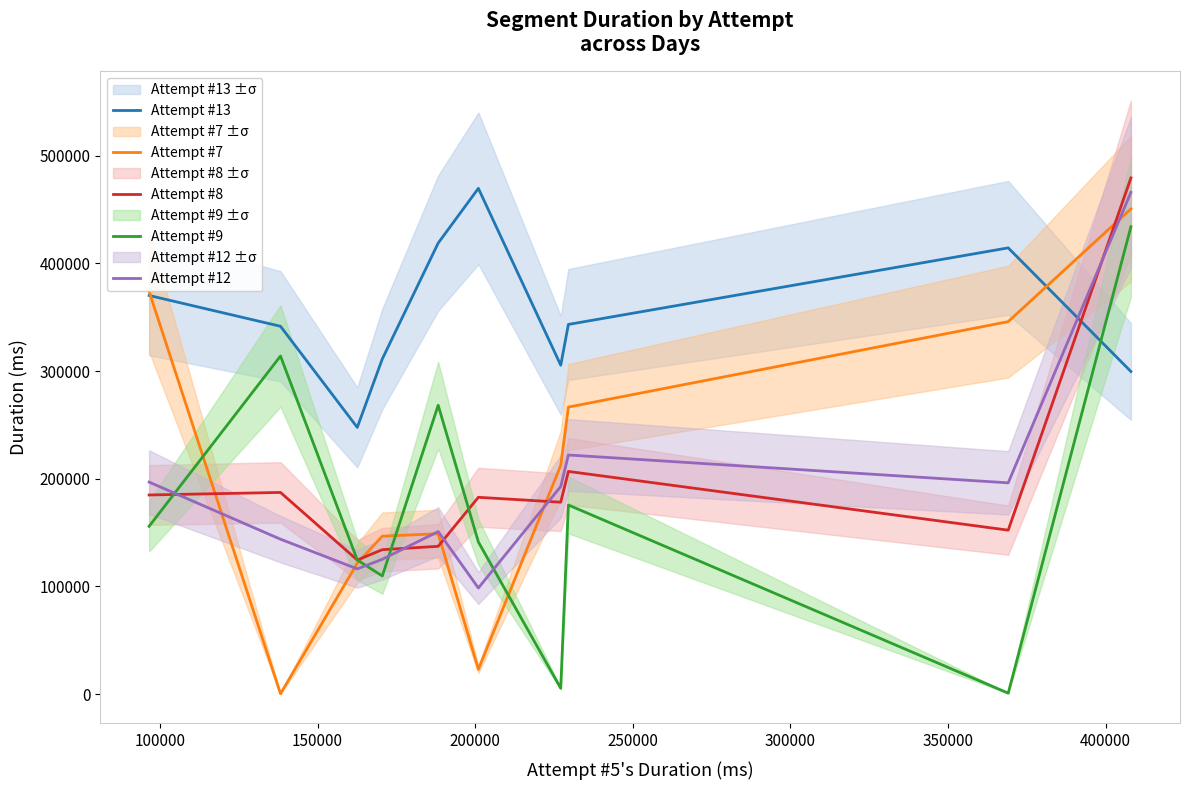

True or false: Attempt #8 and Attempt #12 intersect in this chart.

True